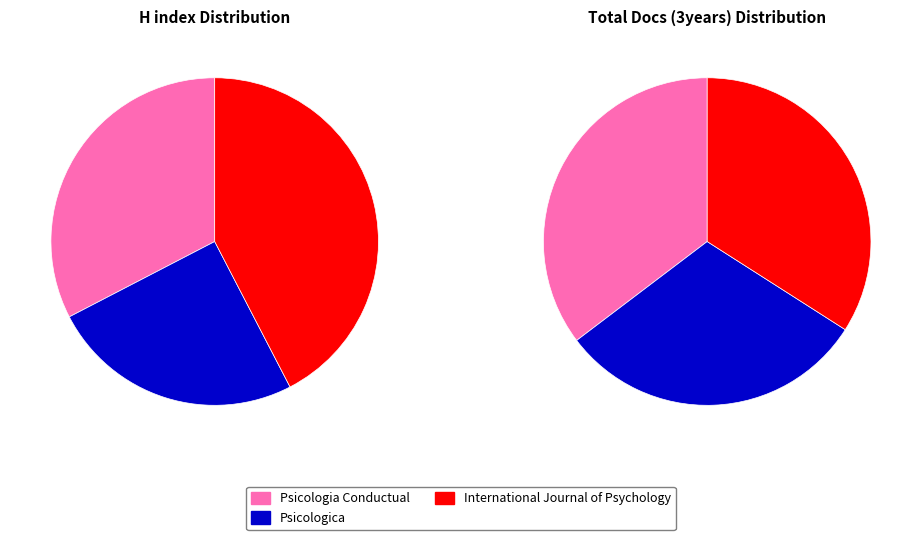

Combined, what portion of the pie is Psicologia Conductual and International Journal of Psychology?

75.0%